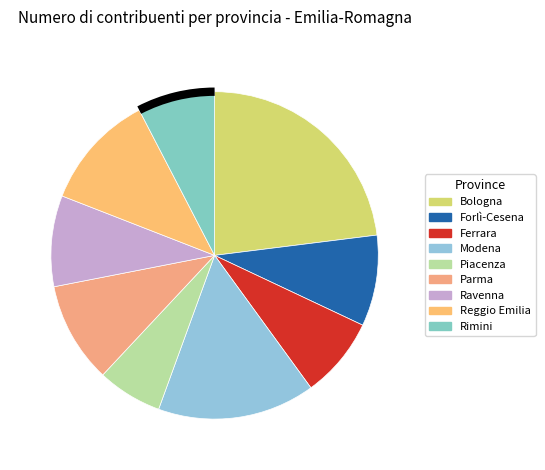

The Bologna slice represents 23% of the pie. True or false?

True